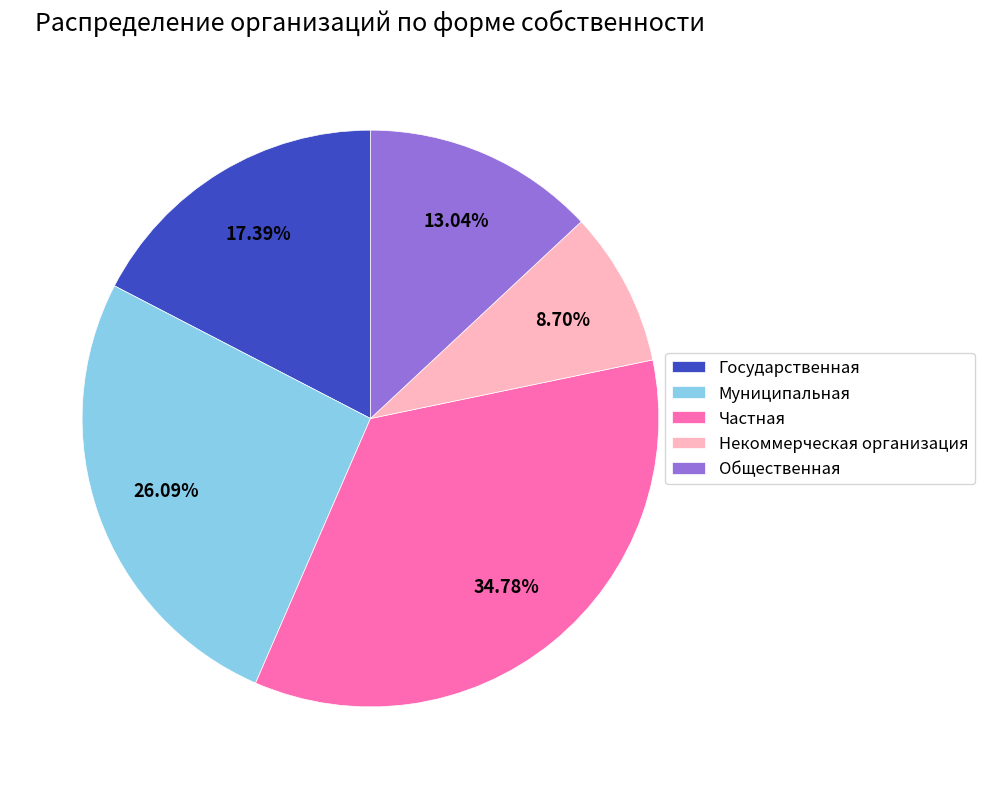

To the nearest percent, what percentage of the pie is Государственная?

17%